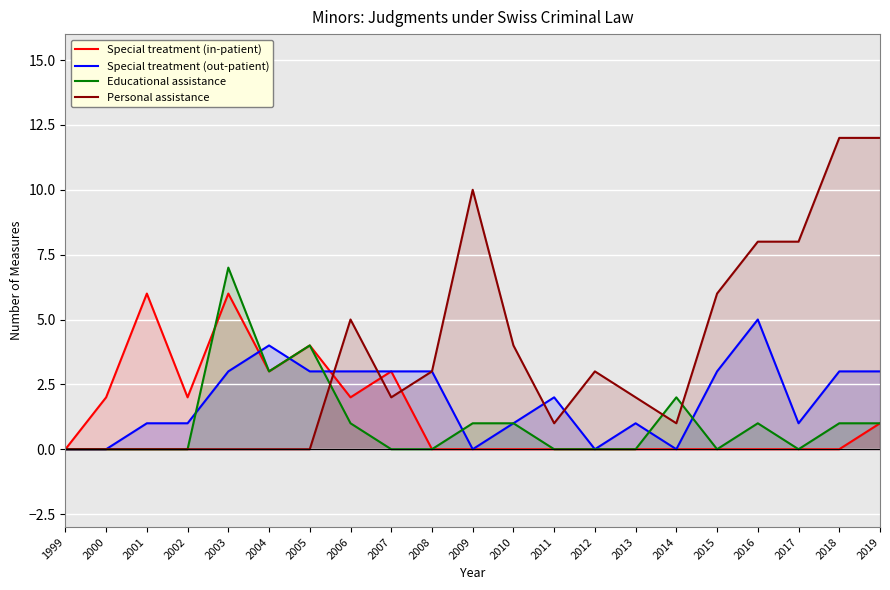

Which series has the widest spread of values?

Personal assistance